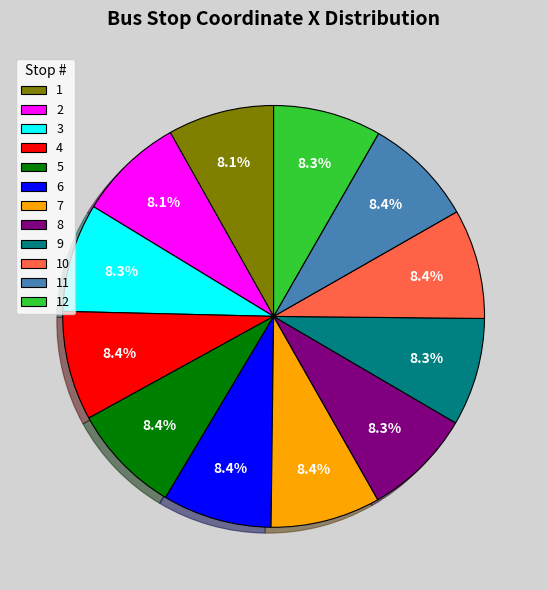

What is the ratio of the value at 5 to the value at 11?

1.0